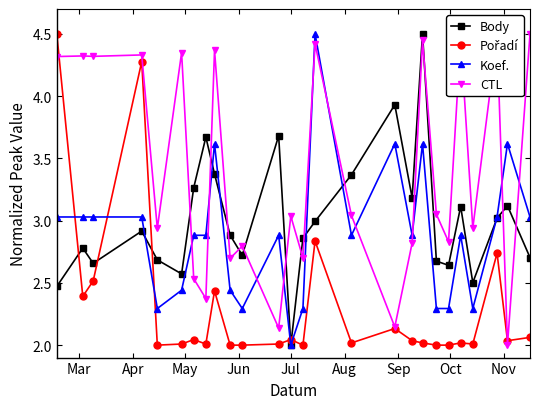

Count the number of categories in the chart.

26